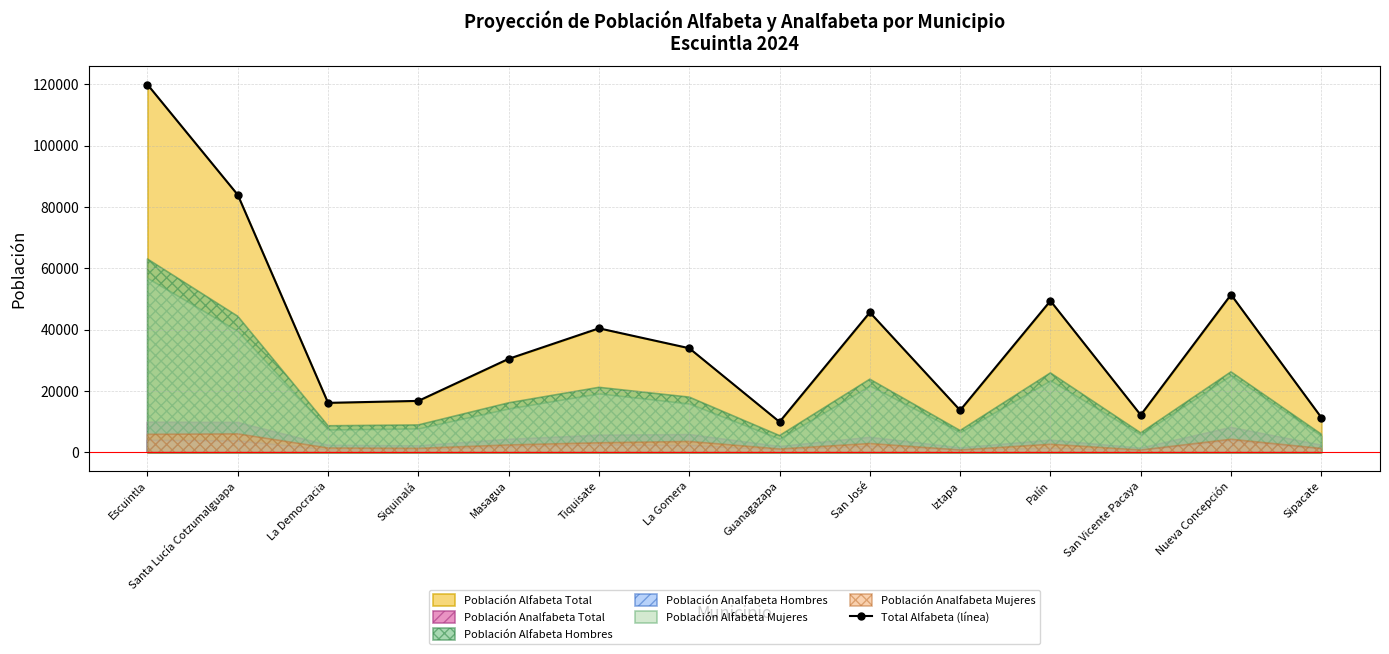

True or false: the data shows 33987 at La Gomera.

True